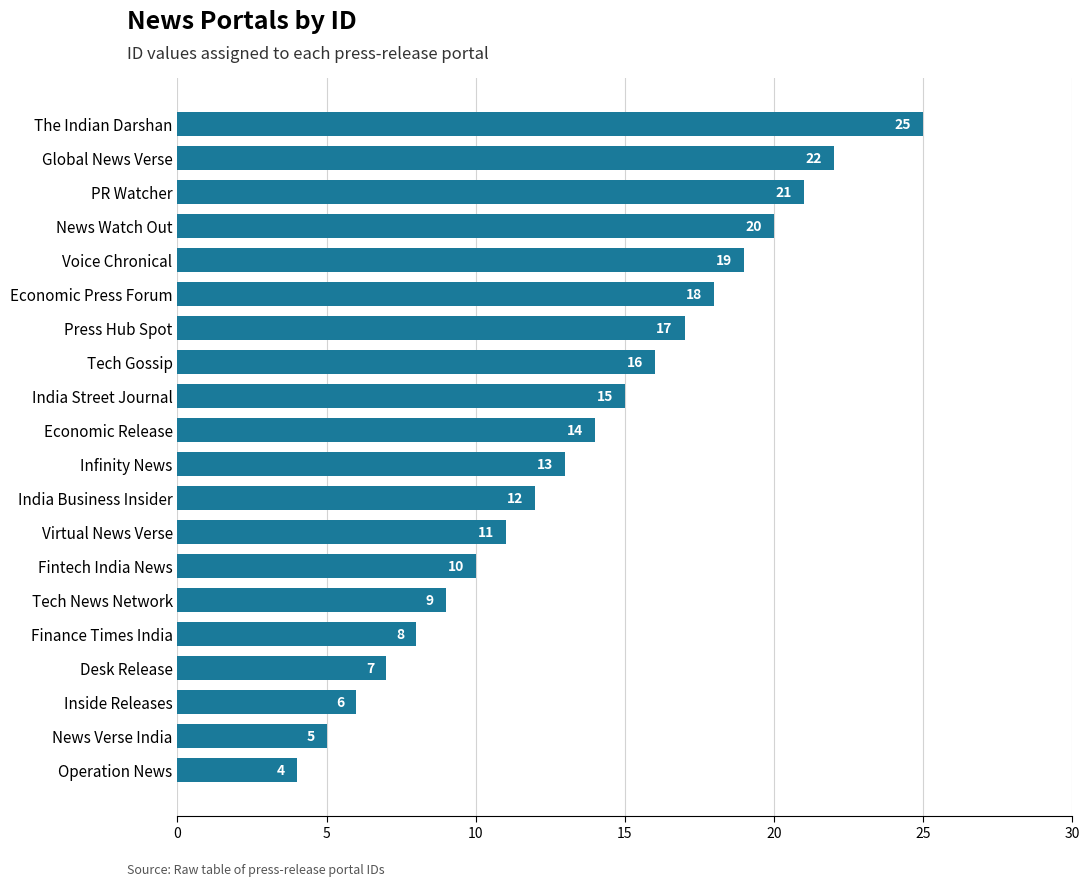

What is the average value?

14